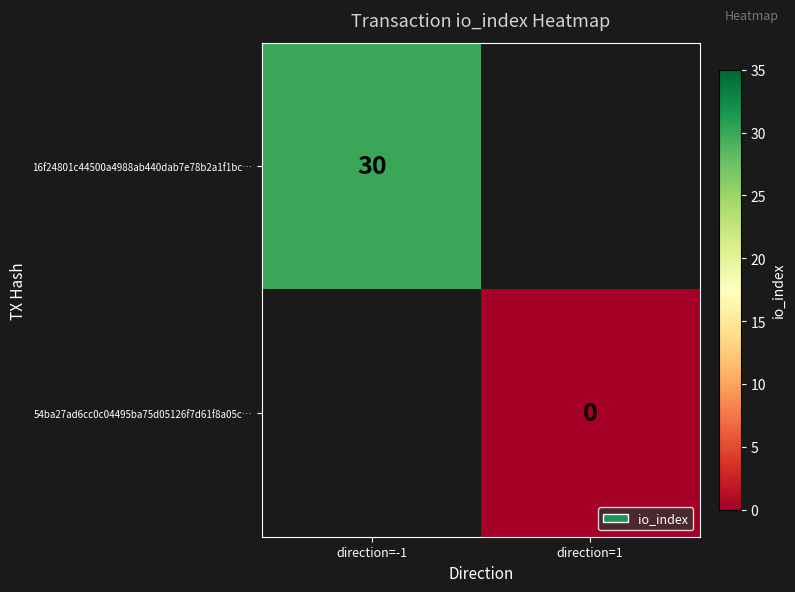

The value of 16f24801c44500a4988ab440dab7e78b2a1f1bc… at direction=-1 is 12. True or false?

False